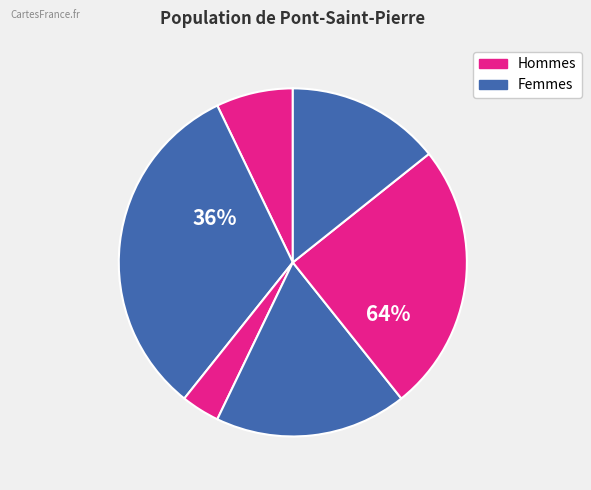

What is the change in value from 5 to 4?

-1